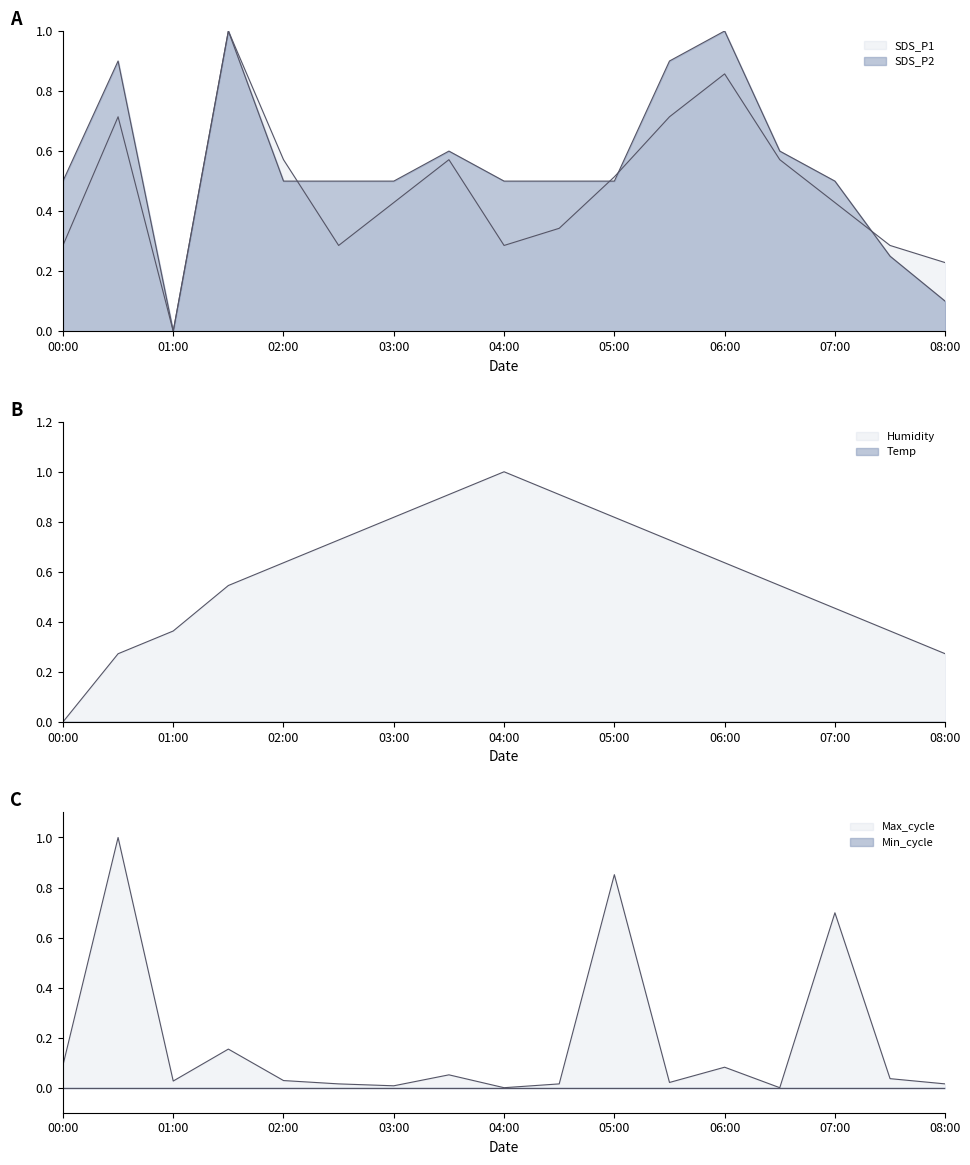

How many times do SDS_P1 and SDS_P2 cross each other?

4